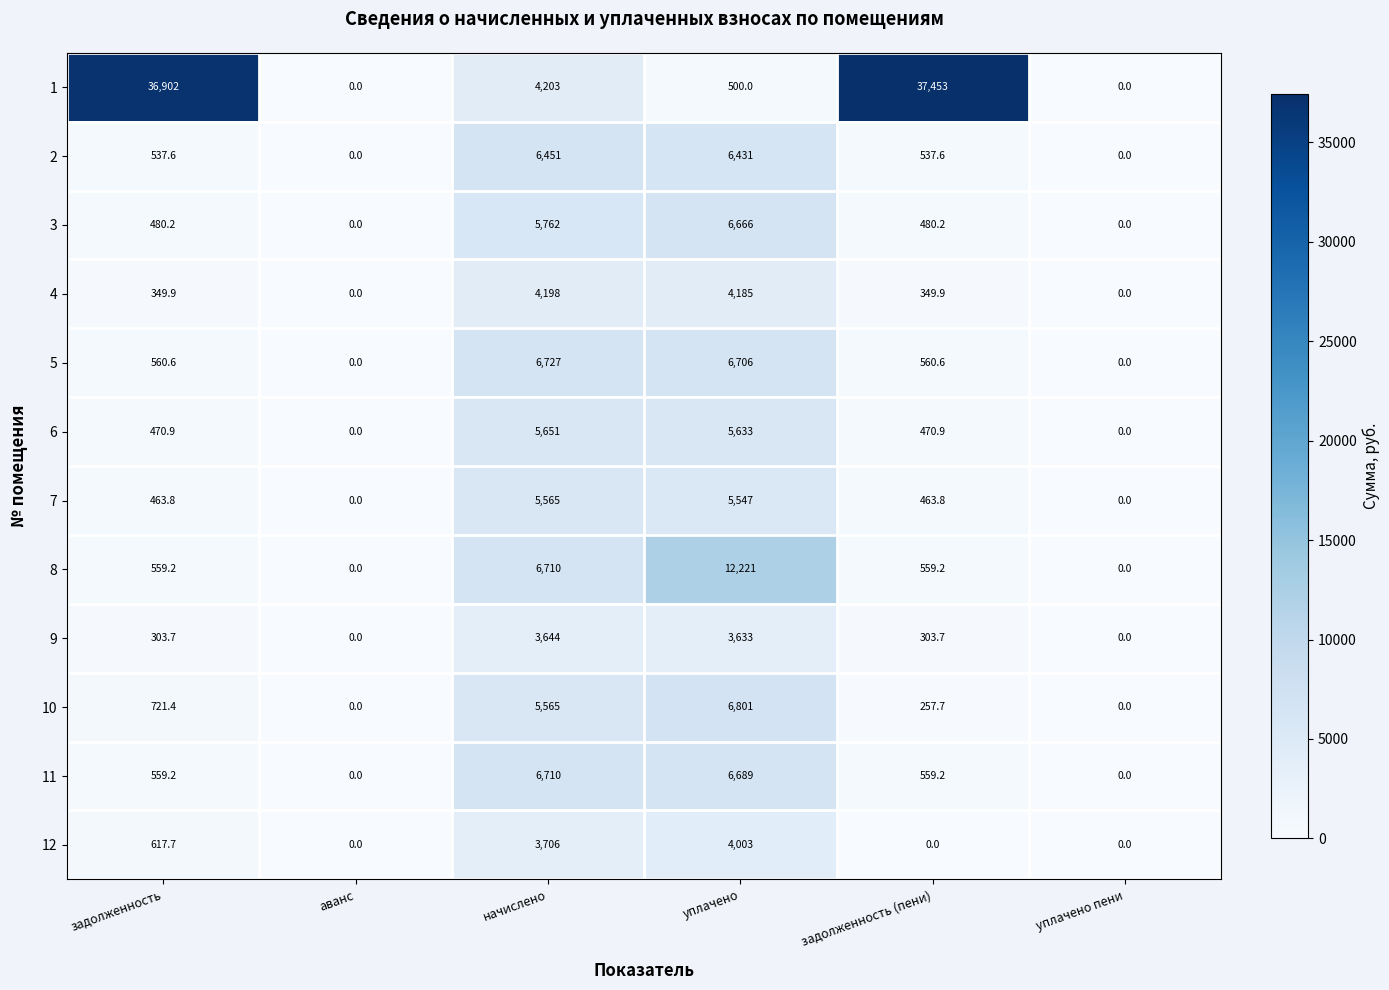

At which category is the sum across all series the highest?

уплачено